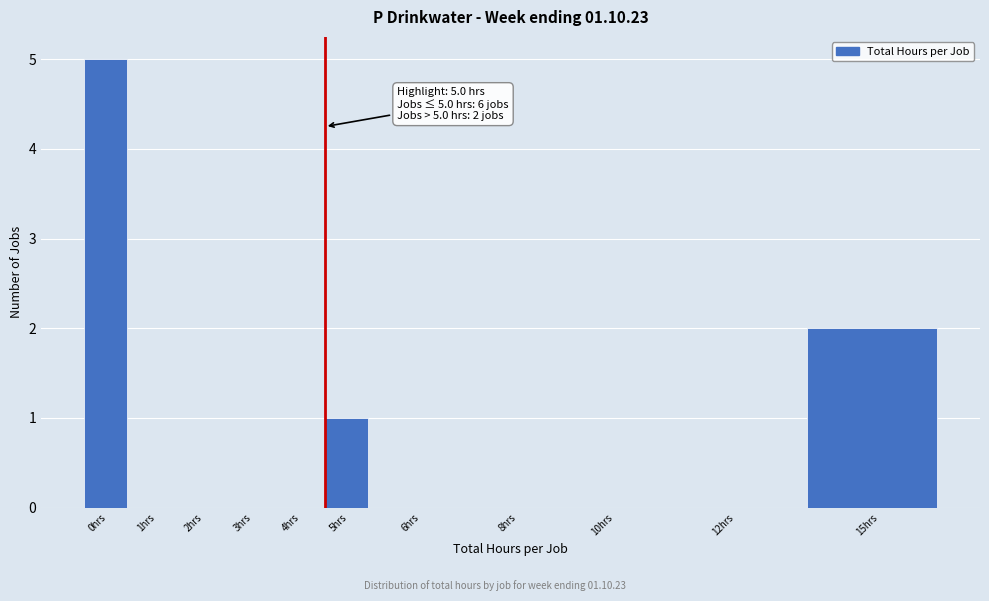

Reading left to right, list all the values displayed in this chart.

0hrs=5	1hrs=0	2hrs=0	3hrs=0	4hrs=0	5hrs=1	6hrs=0	8hrs=0	10hrs=0	12hrs=0	15hrs=2